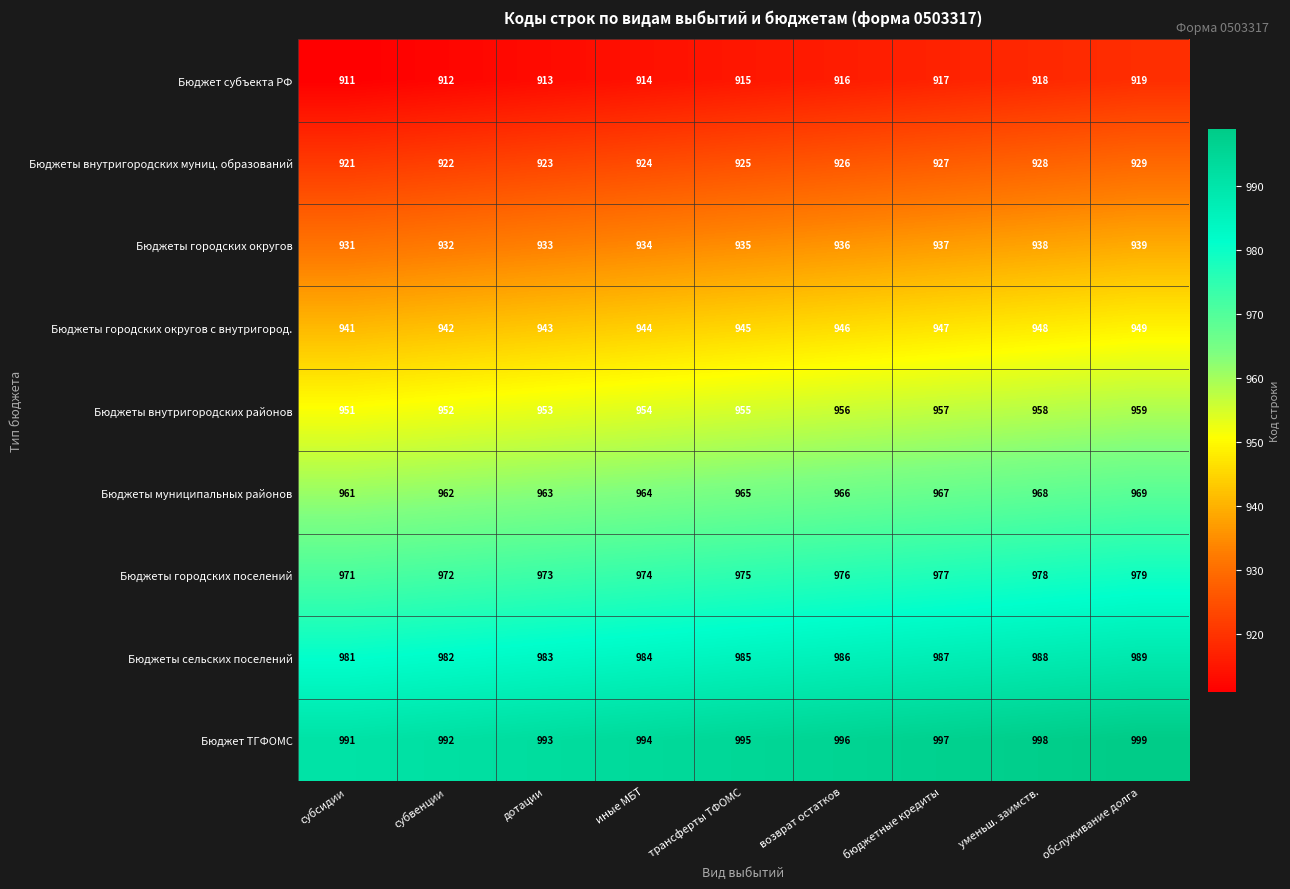

What is the total value across all series at уменьш. заимств.?

8622